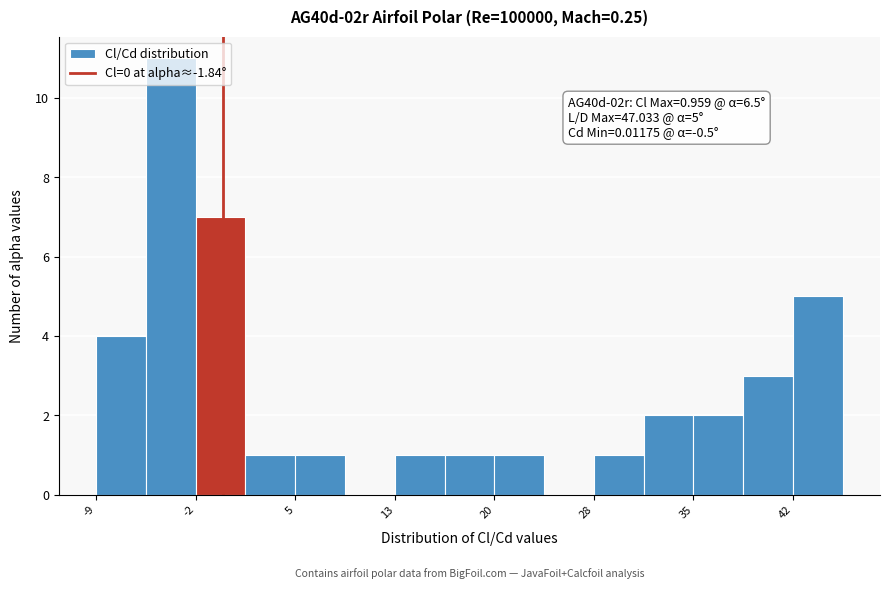

Read against the x-axis, roughly where is the centre of the tallest bar?

-4